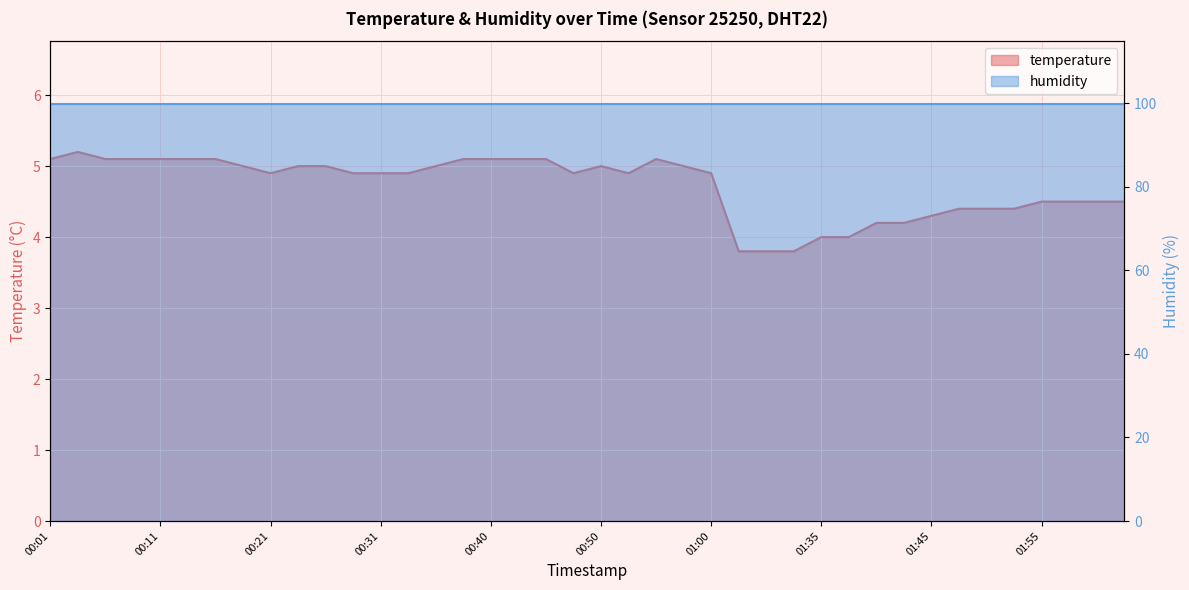

What is the label of the 40th point from the right?

00:01